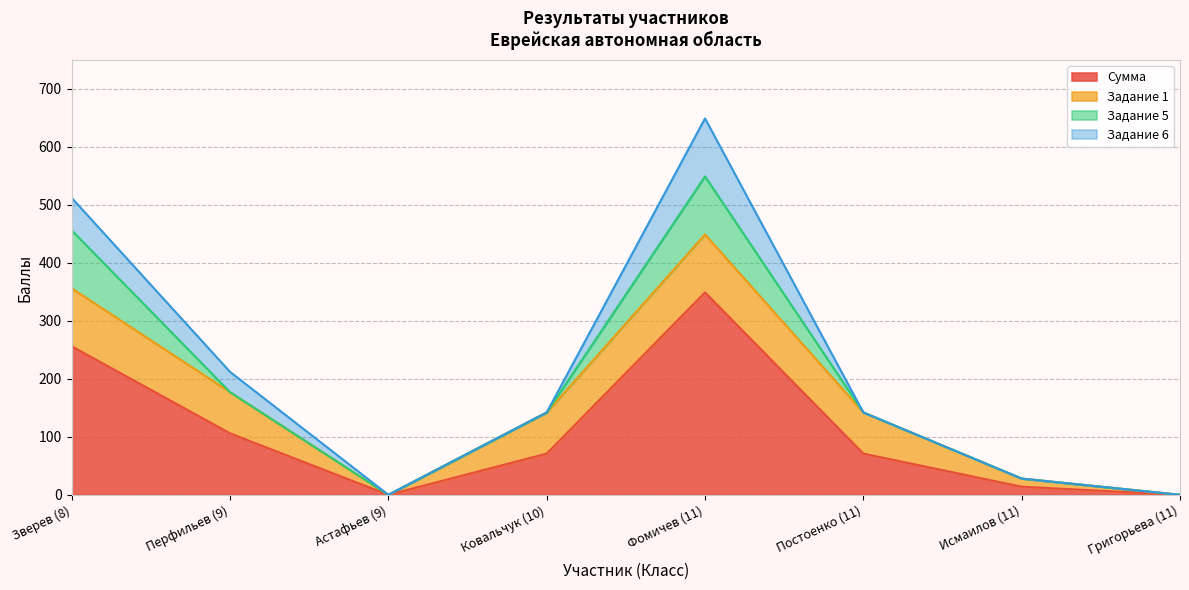

Is it true that Задание 1 equals 0 at Григорьева (11)?

True